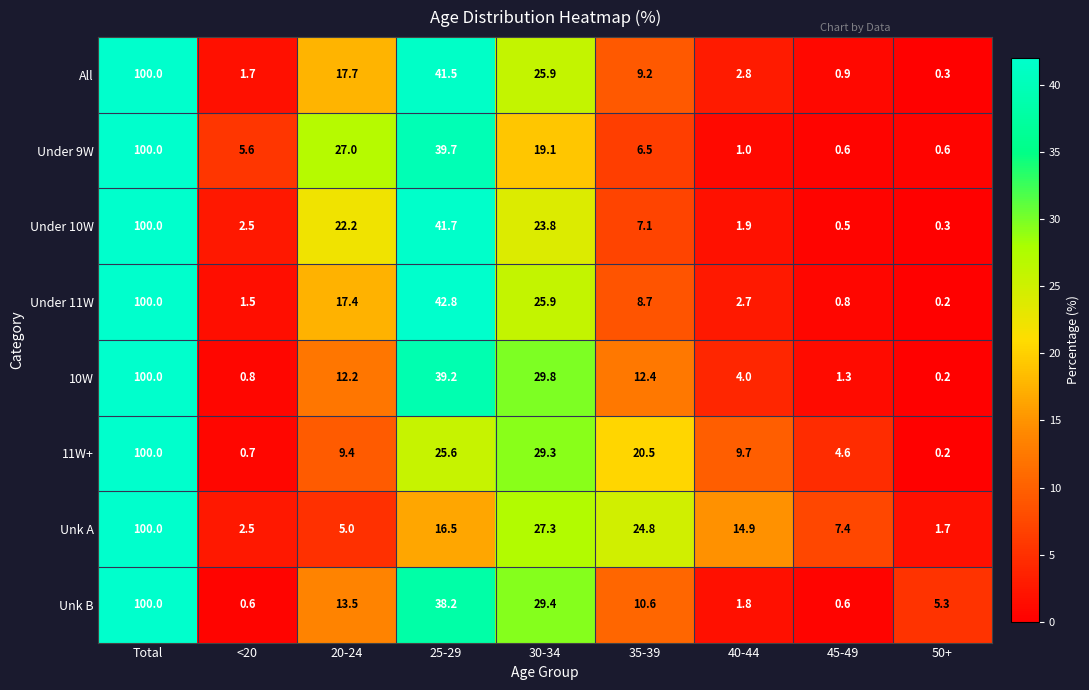

Which series changed the most between 30-34 and 40-44?

Unk B